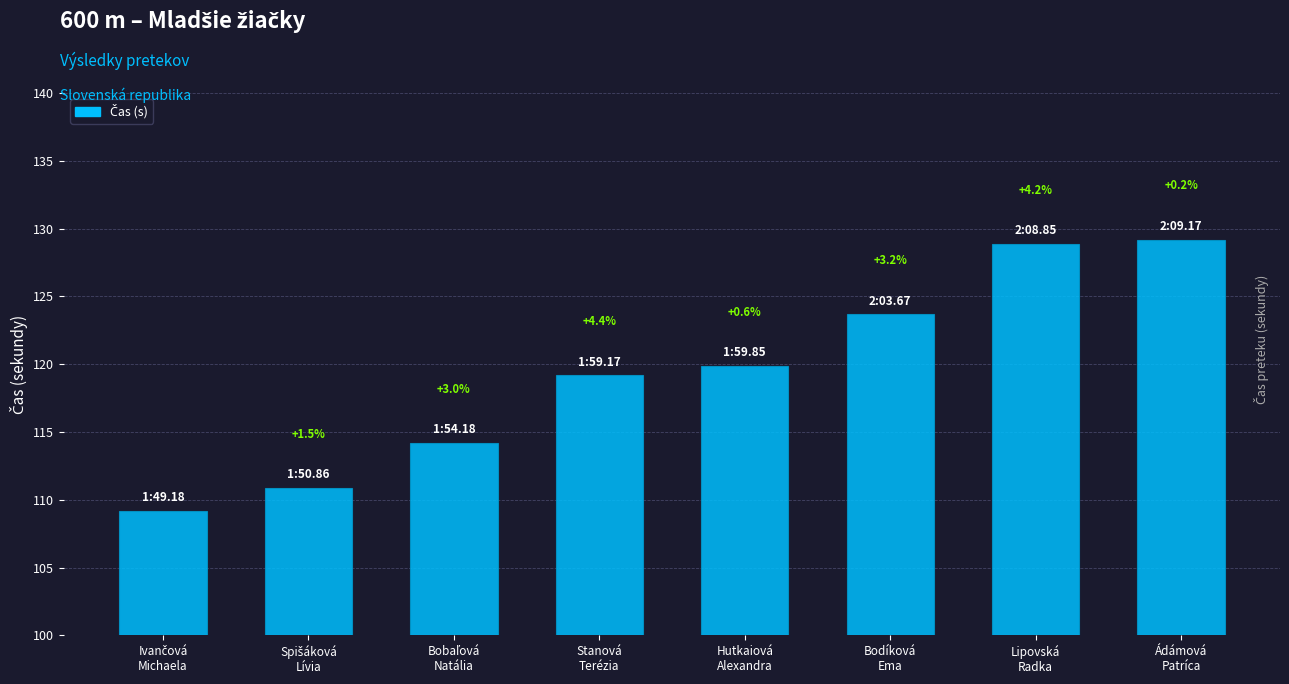

Are the bars horizontal?

No